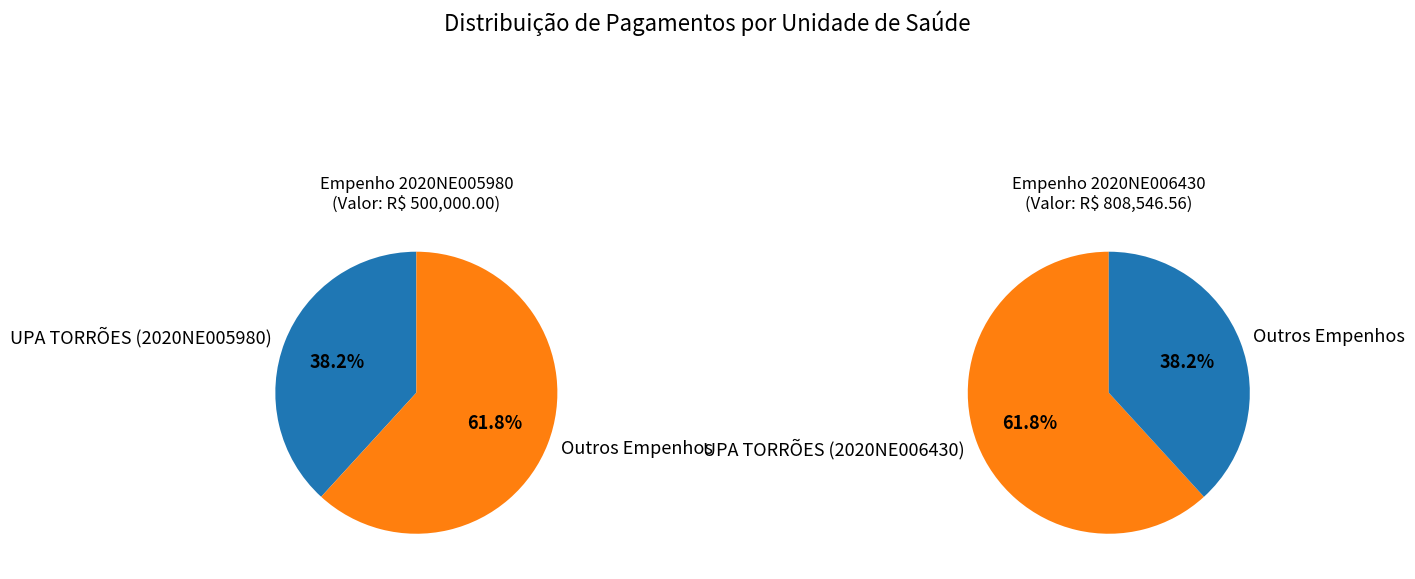

To the nearest percent, what is the difference between the UPA TORRÕES (2020NE006430) and UPA TORRÕES (2020NE005980) slice percentages?

24%